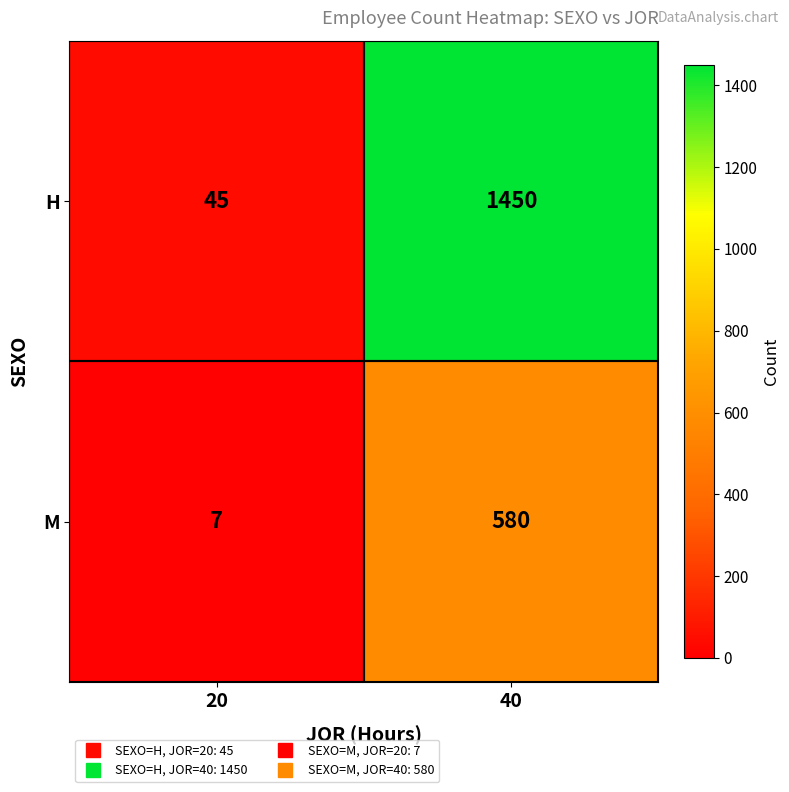

True or false: M has a value of 7 at 20.

True